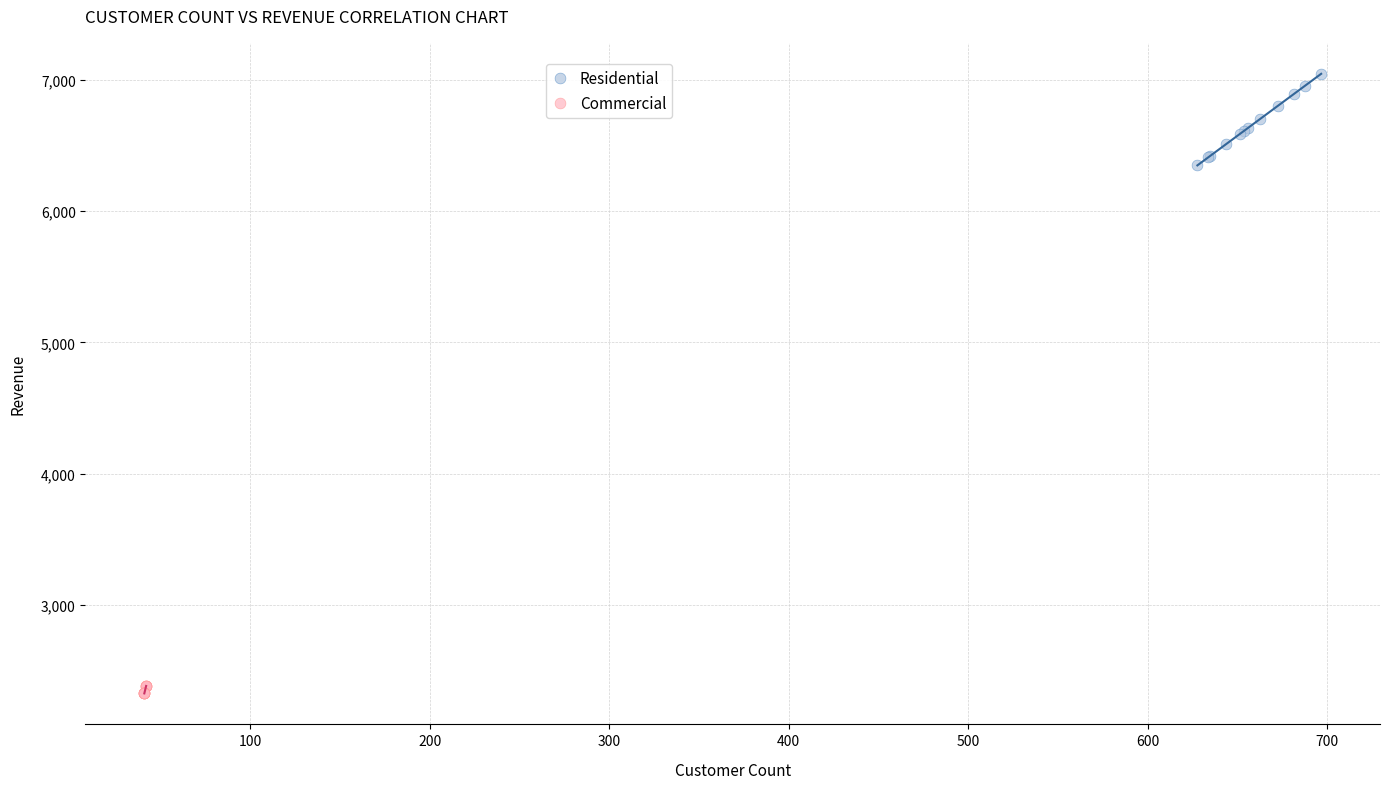

Which series has the largest Y range (max minus min)?

Residential